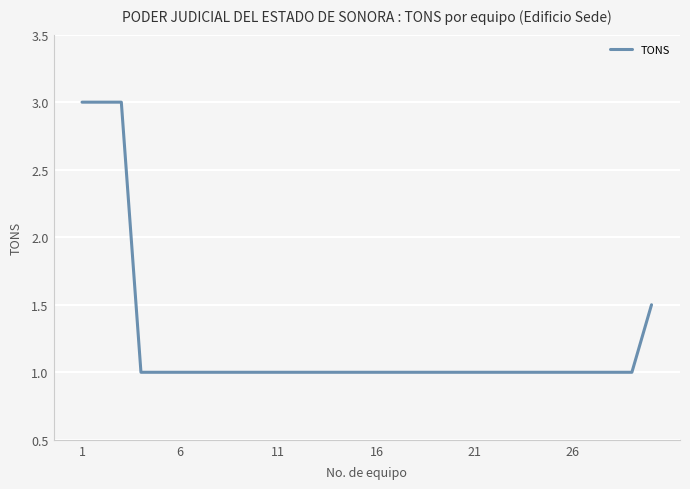

What is the smallest value displayed?

1.0